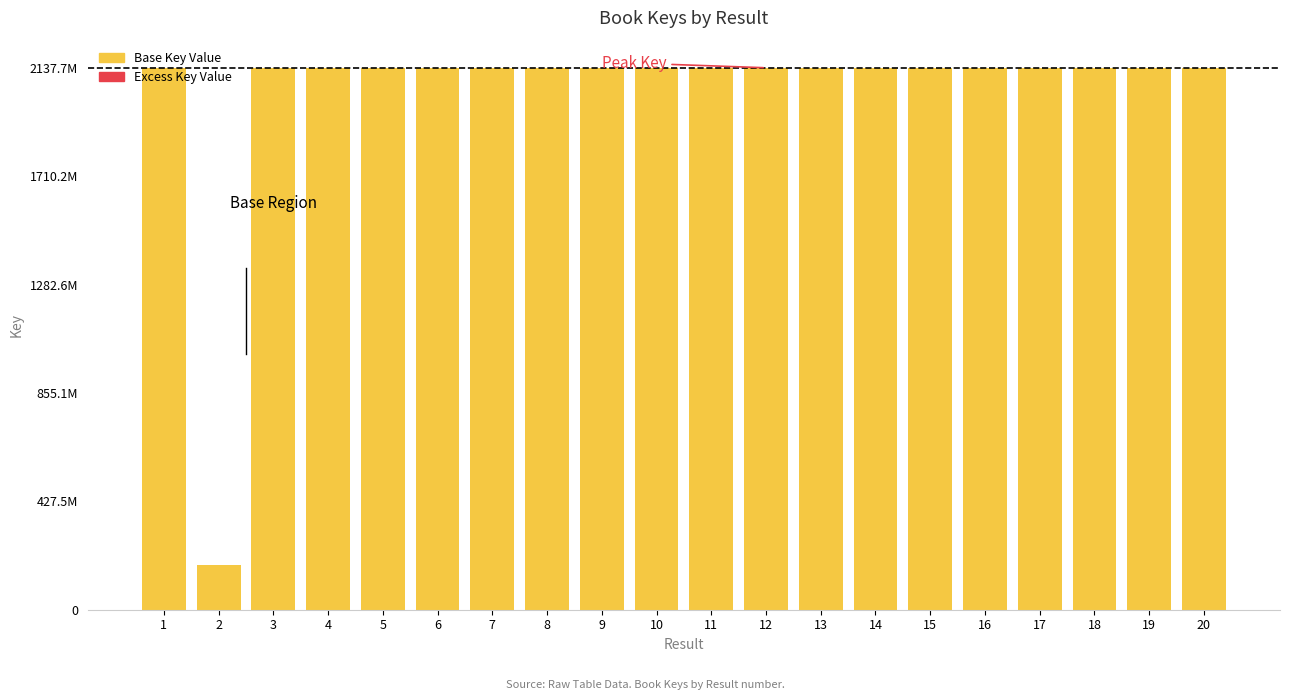

Are the bars horizontal?

No